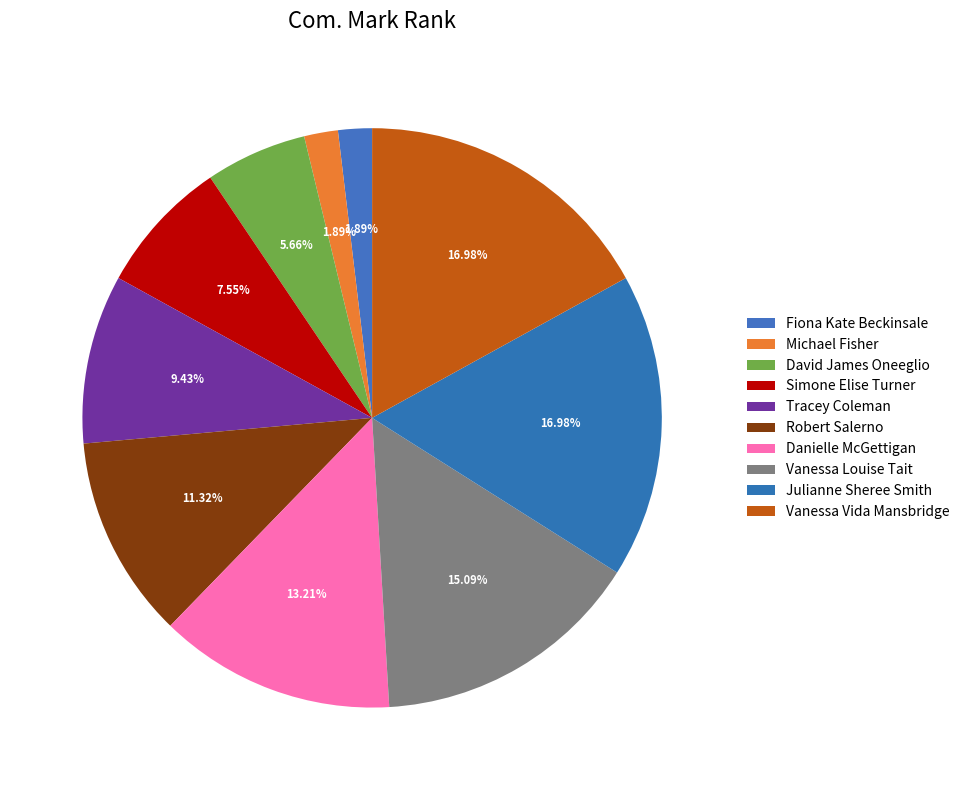

The Danielle McGettigan slice represents 13% of the pie. True or false?

True